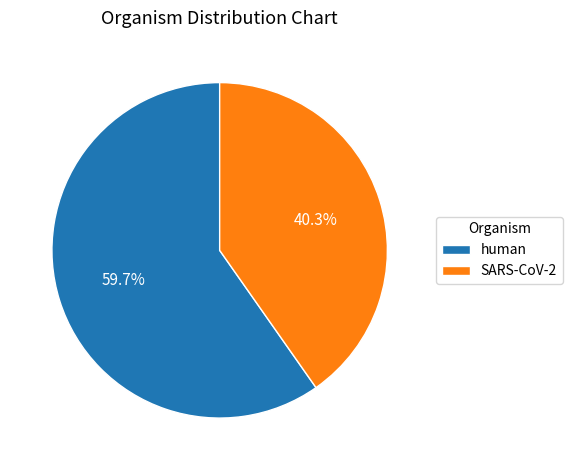

What percentage is the human slice, to the nearest percent?

60%